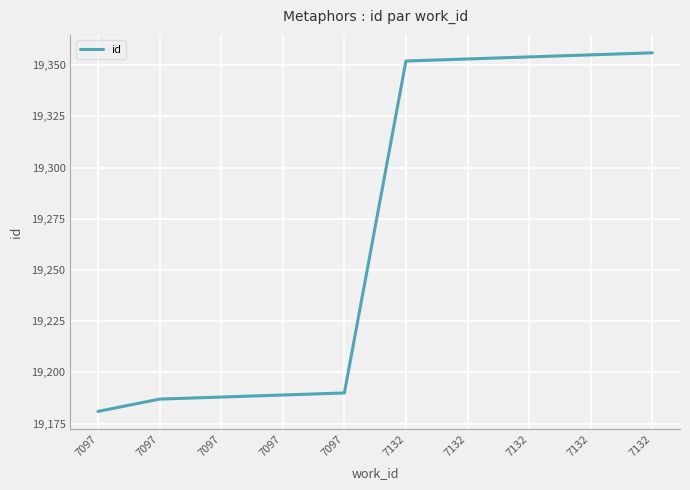

Reading left to right, list all the values displayed in this chart.

7097=19181	7097=19187	7097=19188	7097=19189	7097=19190	7132=19352	7132=19353	7132=19354	7132=19355	7132=19356